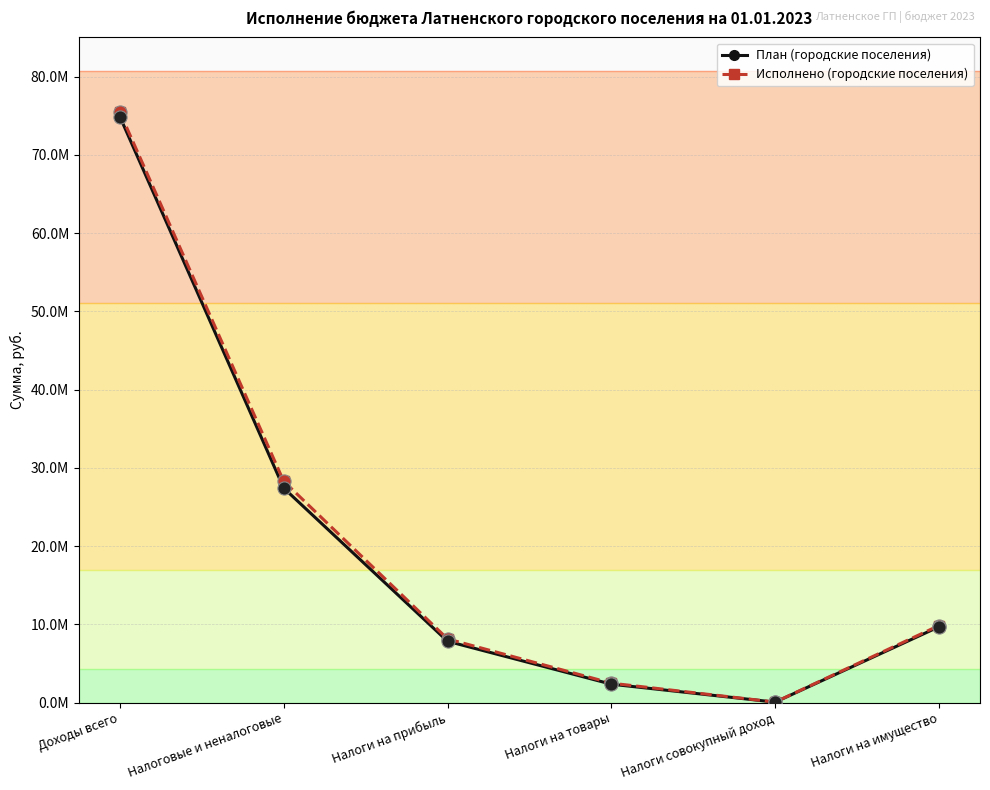

What are all the series names shown in the legend?

План (городские поселения), Исполнено (городские поселения)